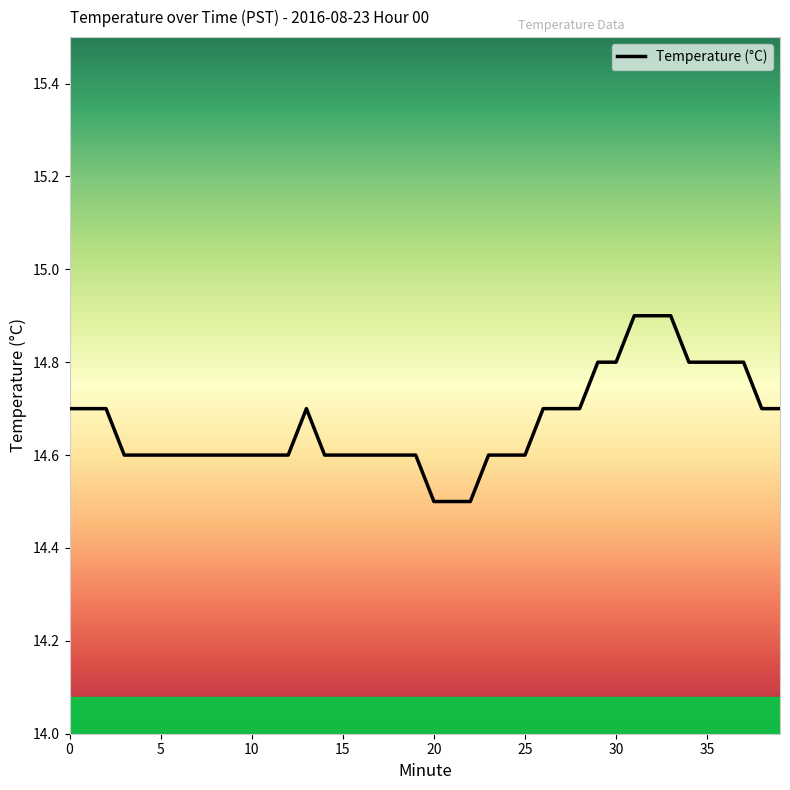

What is the maximum value shown in the chart?

14.9